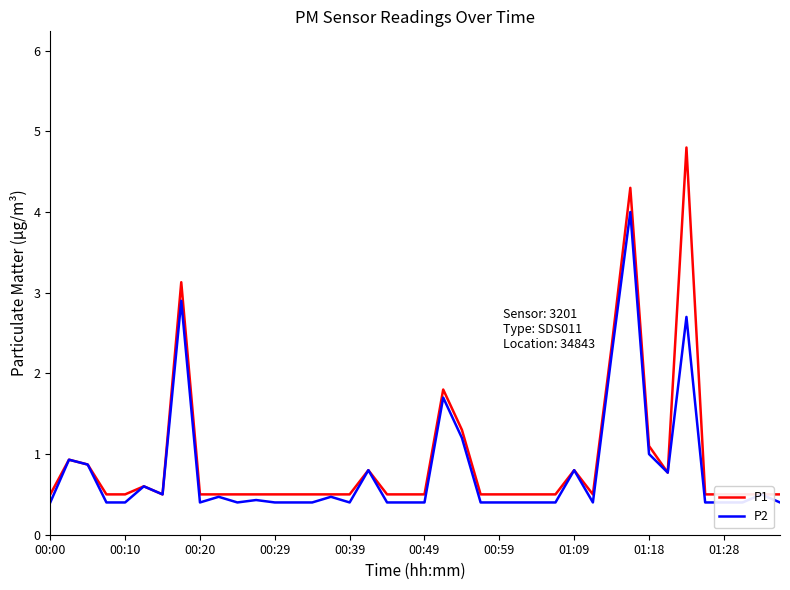

What is the average value of the P1 series?

0.9